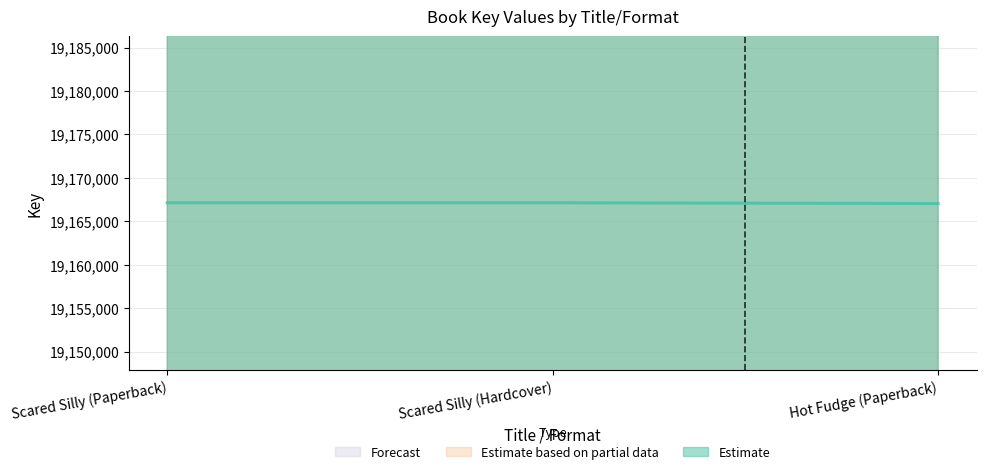

True or false: the data shows 30201636 at Scared Silly (Hardcover).

False